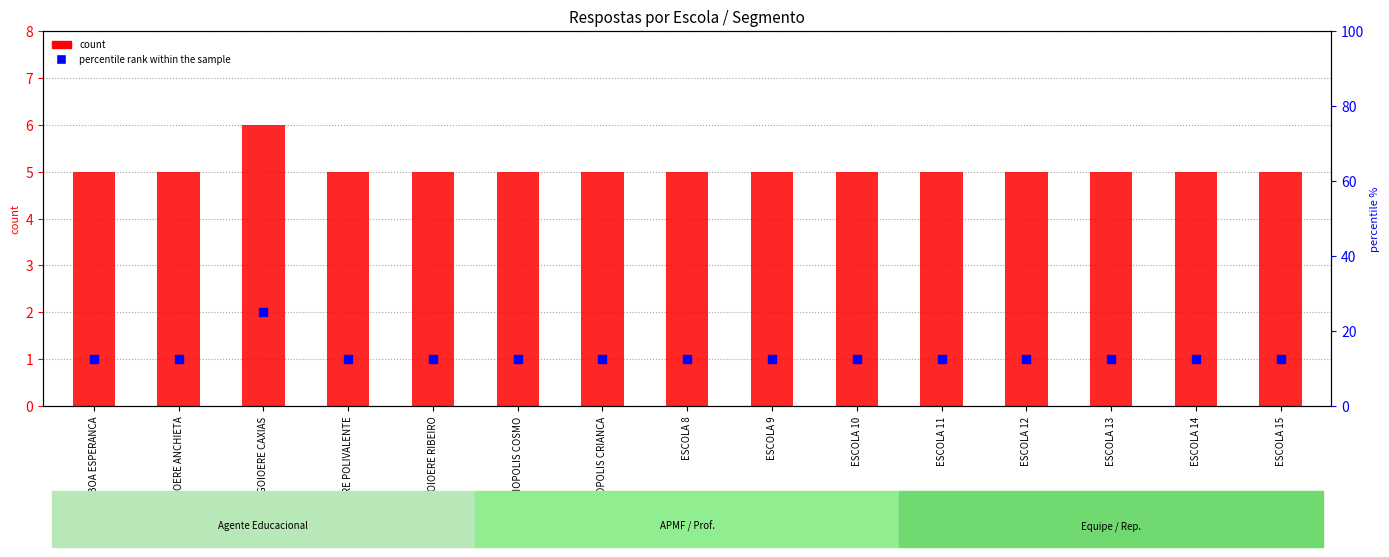

Which series reaches the maximum Y coordinate?

percentile rank within the sample